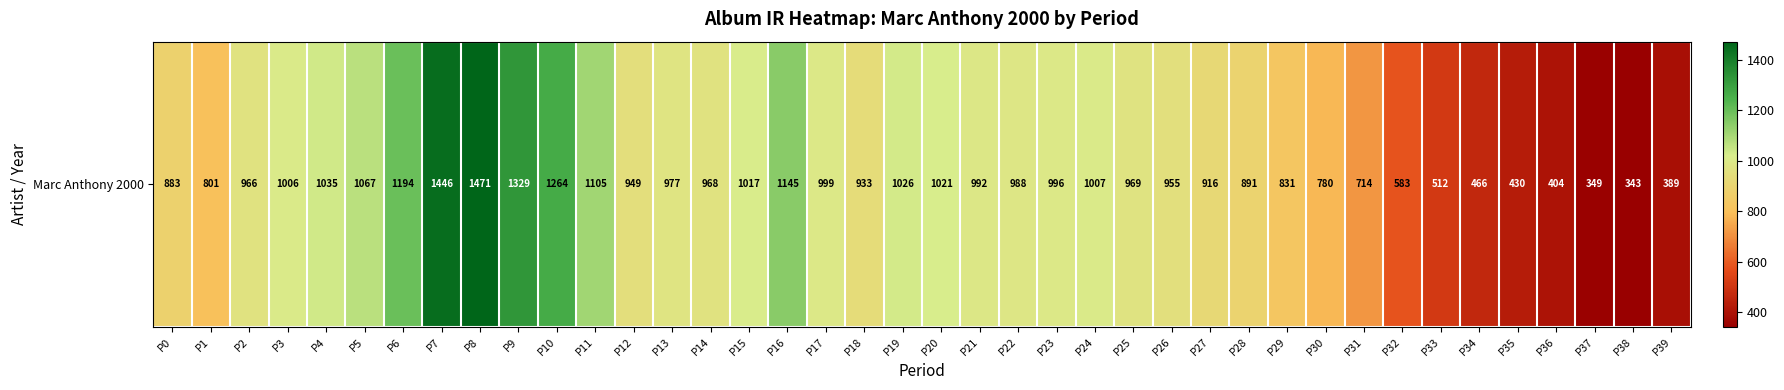

Reading left to right, transcribe all the data shown in this chart.

883.2	801.4	966.2	1006.5	1034.5	1066.5	1193.8	1445.8	1470.7	1329.2	1264.0	1105.2	949.3	977.1	967.7	1016.8	1145.4	999.0	933.4	1026.1	1021.1	991.7	987.6	995.7	1006.7	968.6	955.3	916.4	890.9	830.6	779.7	714.2	583.2	512.3	465.6	429.9	404.1	349.5	343.2	388.6